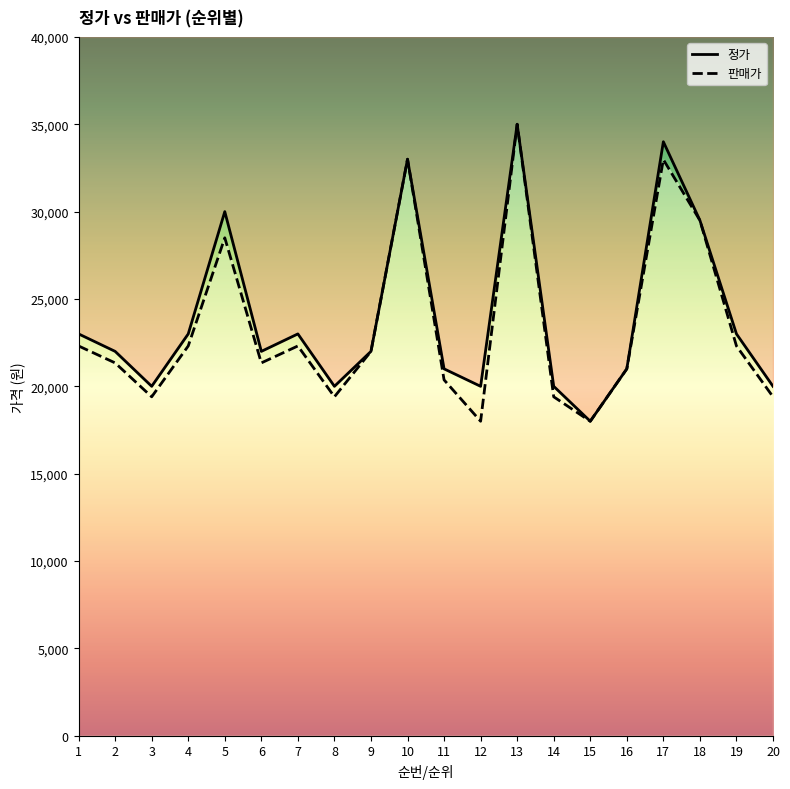

Reading left to right, transcribe all the data shown in this chart.

정가: 23000	22000	20000	23000	30000	22000	23000	20000	22000	33000	21000	20000	35000	20000	18000	21000	34000	29500	23000	20000
판매가: 22310	21340	19400	22310	28500	21340	22310	19400	22000	33000	20370	18000	35000	19400	18000	21000	32980	29500	22310	19400